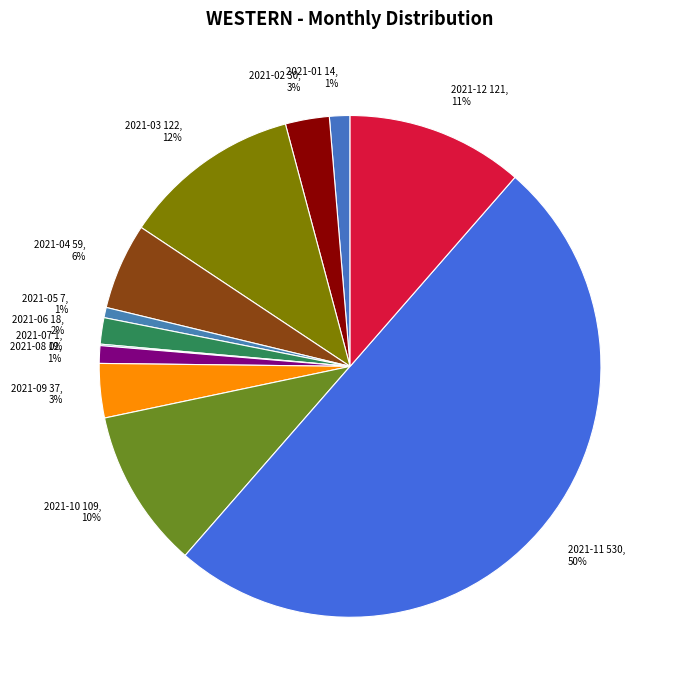

The 2021-04 59, 6% slice represents 1% of the pie. True or false?

False